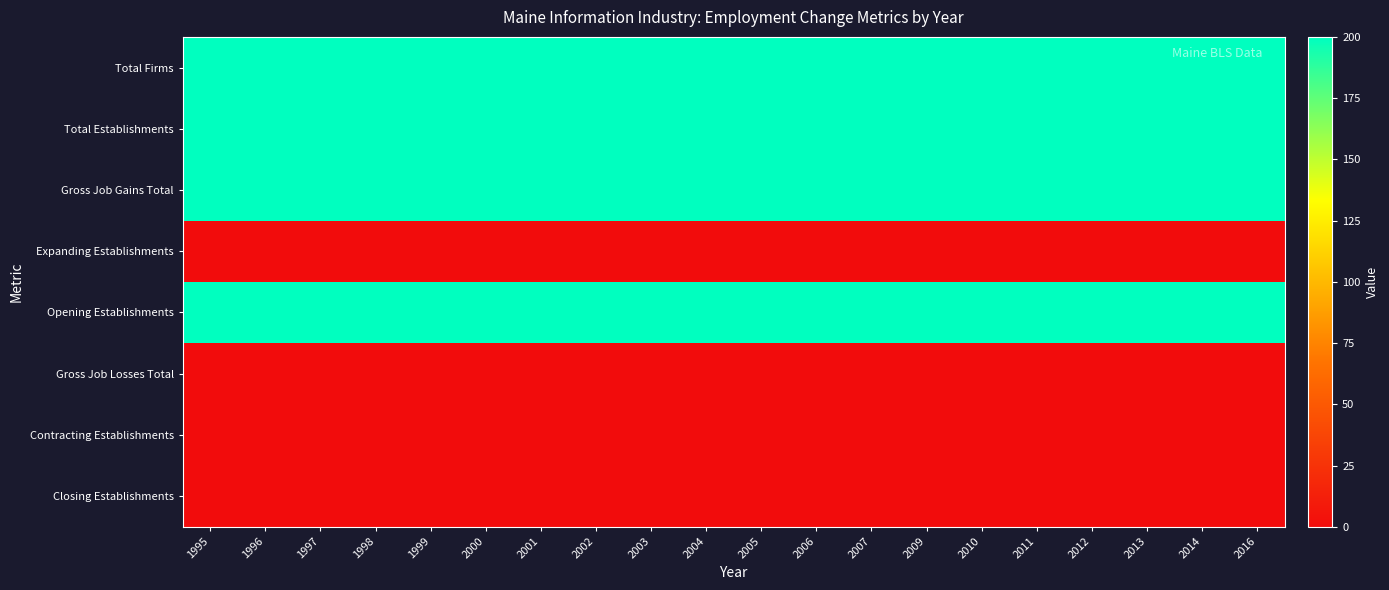

Which series has the largest range (max minus min)?

Total Firms